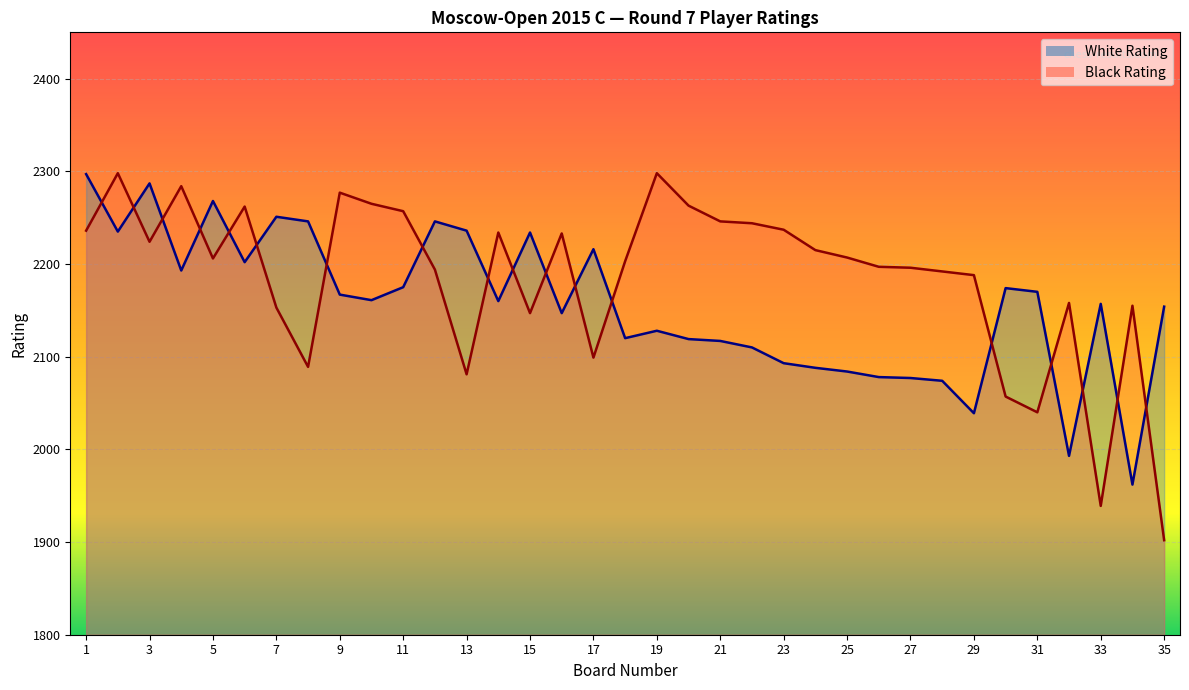

What are all the series names shown in the legend?

White Rating, Black Rating